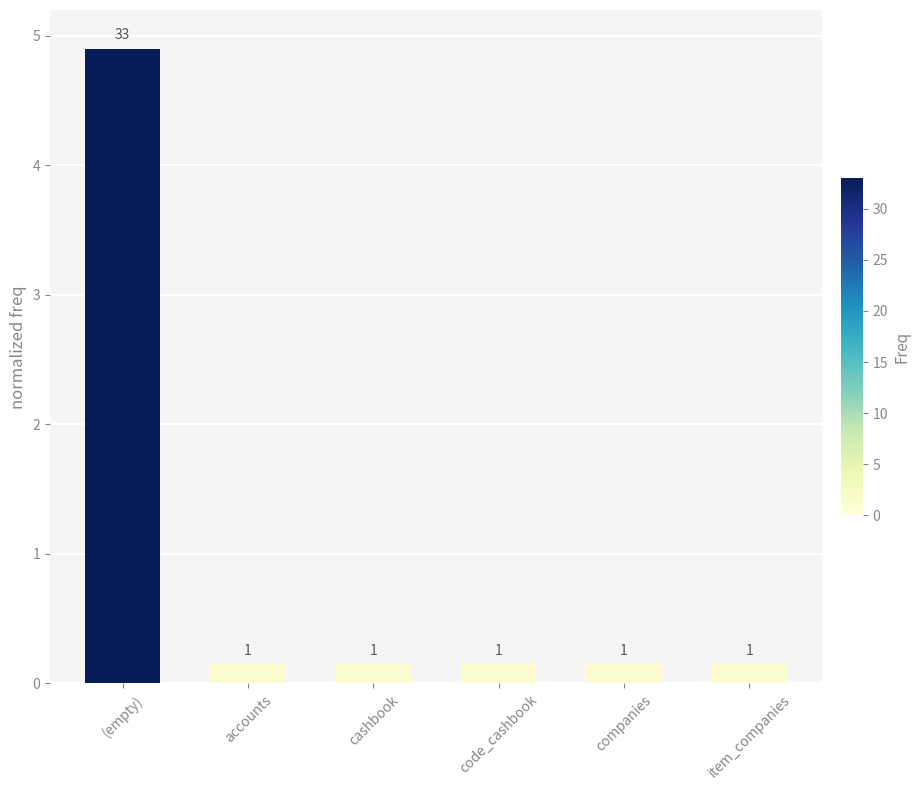

What position from the right is accounts?

5